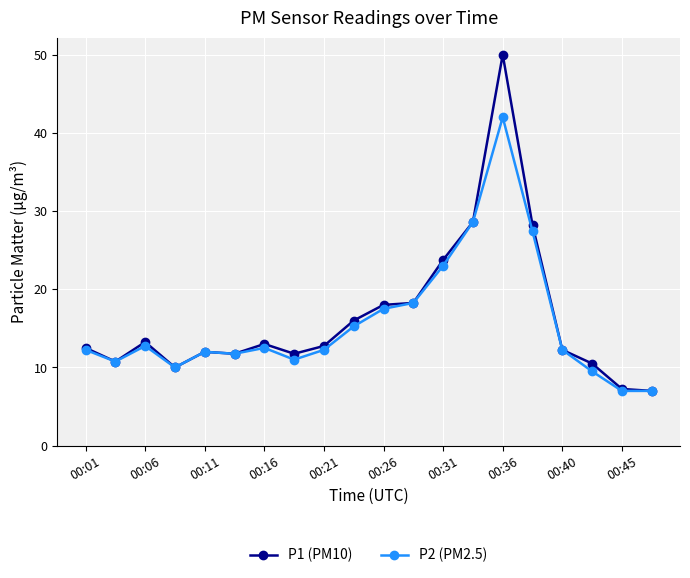

What is the maximum value shown in the chart?

50.0